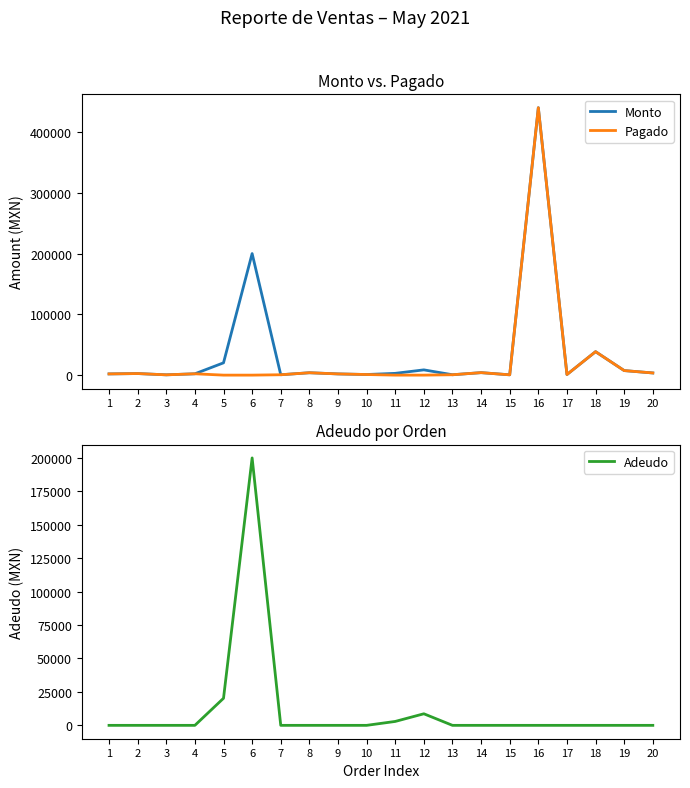

What is the average value of the Pagado series?

25537